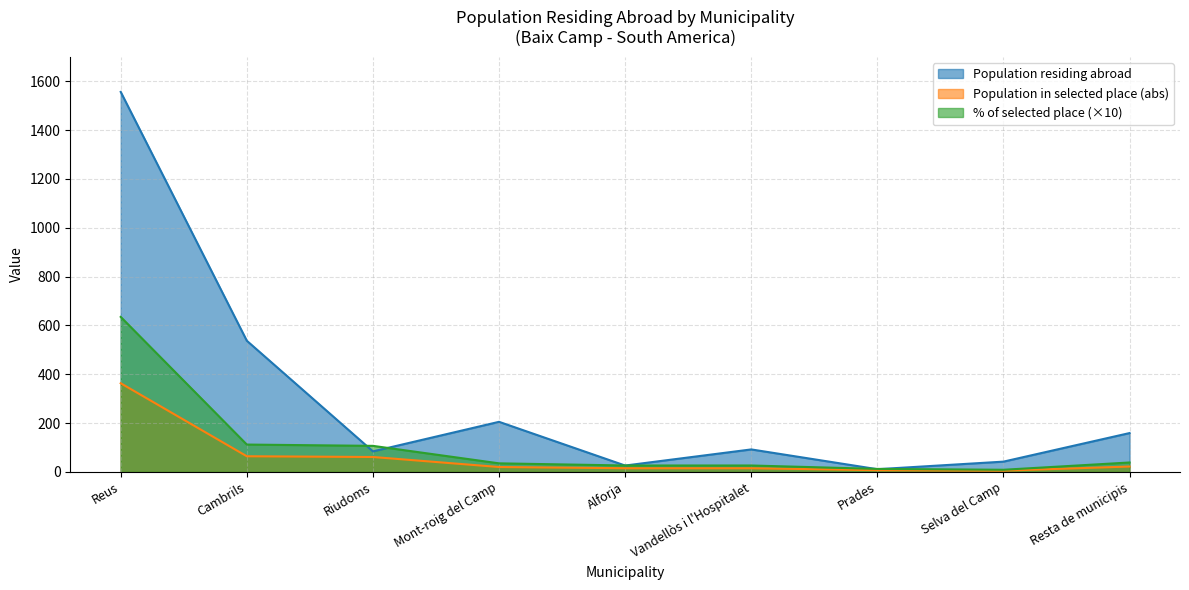

Is it true that % of selected place equals 28.7 at Riudoms?

False